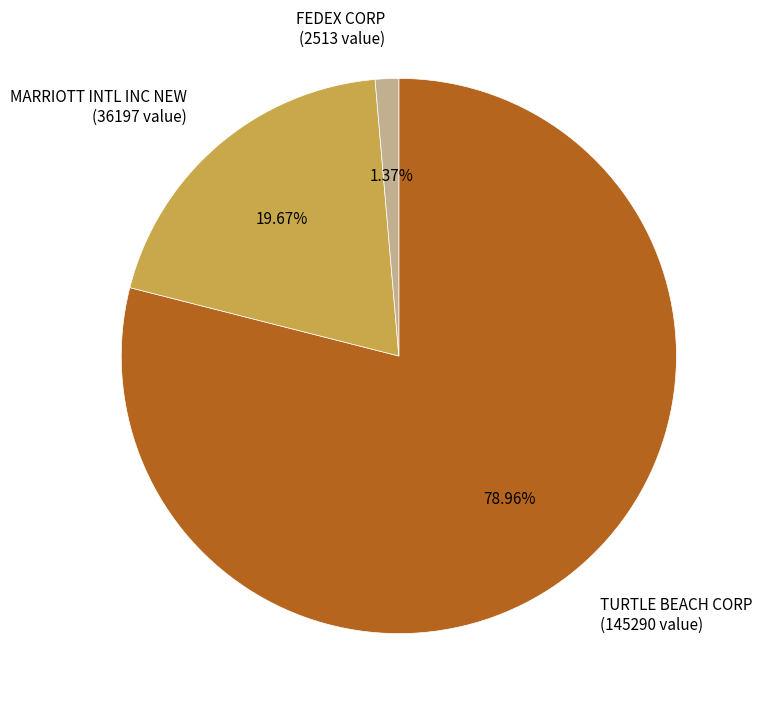

To the nearest percent, what is the difference between the largest and smallest slice percentages?

78%